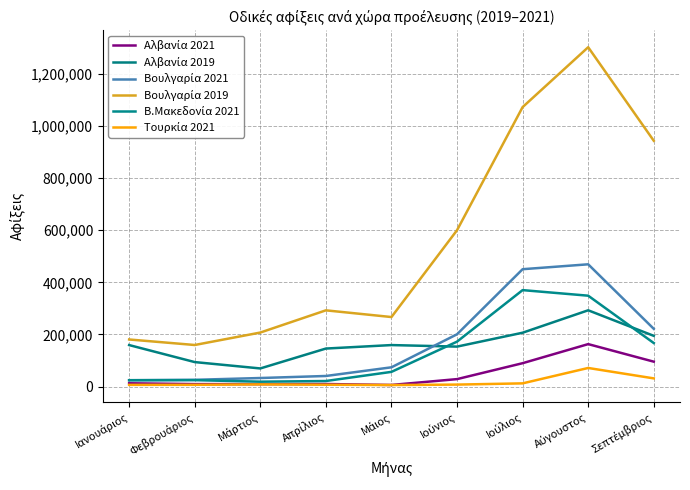

Reading left to right, transcribe all the data shown in this chart.

Αλβανία 2021: Ιανουάριος=12446	Φεβρουάριος=9305	Μάρτιος=9127	Απρίλιος=9605	Μάιος=6016	Ιούνιος=28449	Ιούλιος=89570	Αύγουστος=162794	Σεπτέμβριος=95414
Αλβανία 2019: Ιανουάριος=159119	Φεβρουάριος=93840	Μάρτιος=69412	Απρίλιος=145753	Μάιος=159123	Ιούνιος=153214	Ιούλιος=206523	Αύγουστος=292610	Σεπτέμβριος=194549
Βουλγαρία 2021: Ιανουάριος=24067	Φεβρουάριος=25752	Μάρτιος=32680	Απρίλιος=40485	Μάιος=73759	Ιούνιος=200499	Ιούλιος=450311	Αύγουστος=469106	Σεπτέμβριος=221448
Βουλγαρία 2019: Ιανουάριος=180569	Φεβρουάριος=159402	Μάρτιος=207156	Απρίλιος=292412	Μάιος=266702	Ιούνιος=600004	Ιούλιος=1072461	Αύγουστος=1302290	Σεπτέμβριος=943256
Β.Μακεδονία 2021: Ιανουάριος=24337	Φεβρουάριος=24508	Μάρτιος=18571	Απρίλιος=21154	Μάιος=56262	Ιούνιος=172277	Ιούλιος=370037	Αύγουστος=348655	Σεπτέμβριος=166954
Τουρκία 2021: Ιανουάριος=6433	Φεβρουάριος=6620	Μάρτιος=8260	Απρίλιος=6936	Μάιος=5727	Ιούνιος=7428	Ιούλιος=12140	Αύγουστος=71241	Σεπτέμβριος=31253